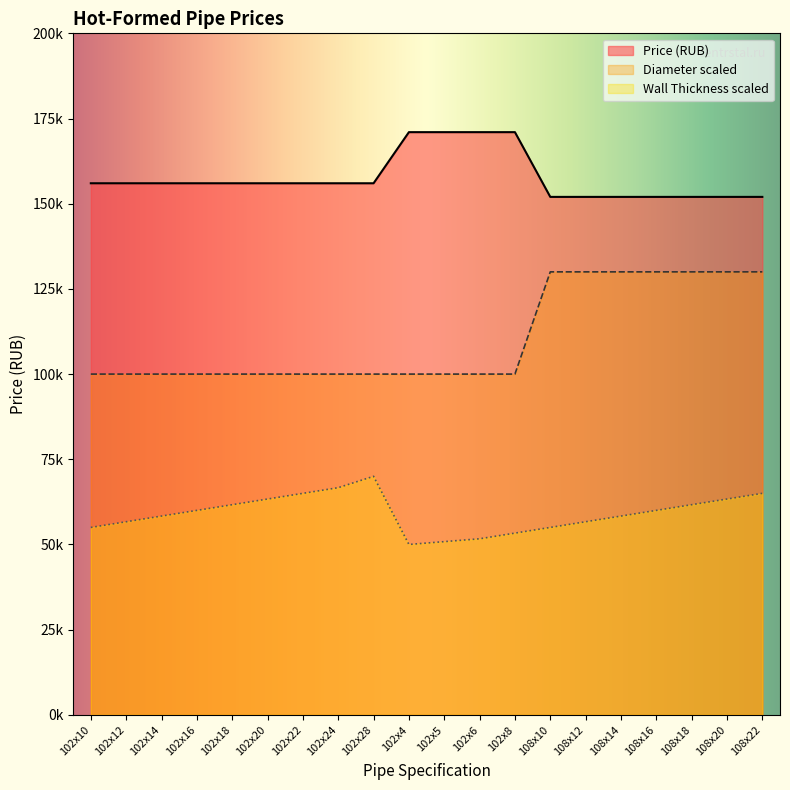

True or false: Price (RUB) and Wall Thickness cross at least once.

False